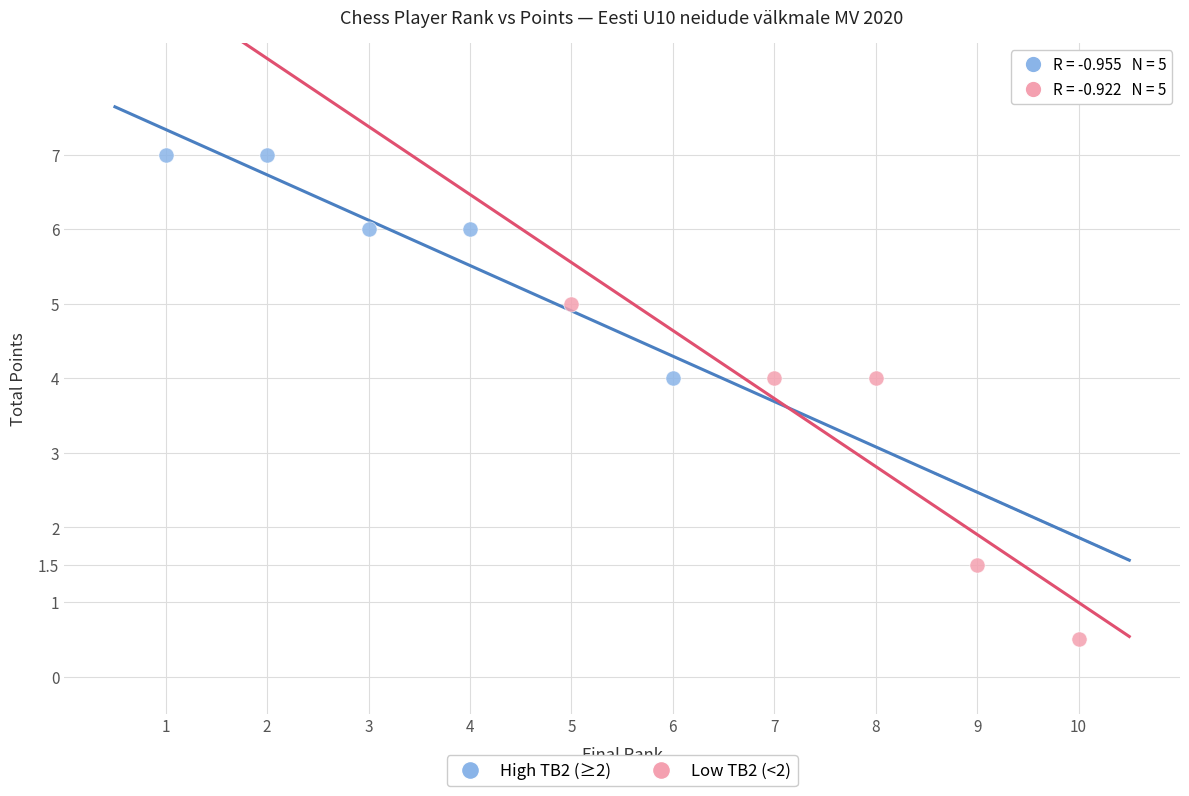

Which series has the widest spread of Y values?

Low TB2 (<2)